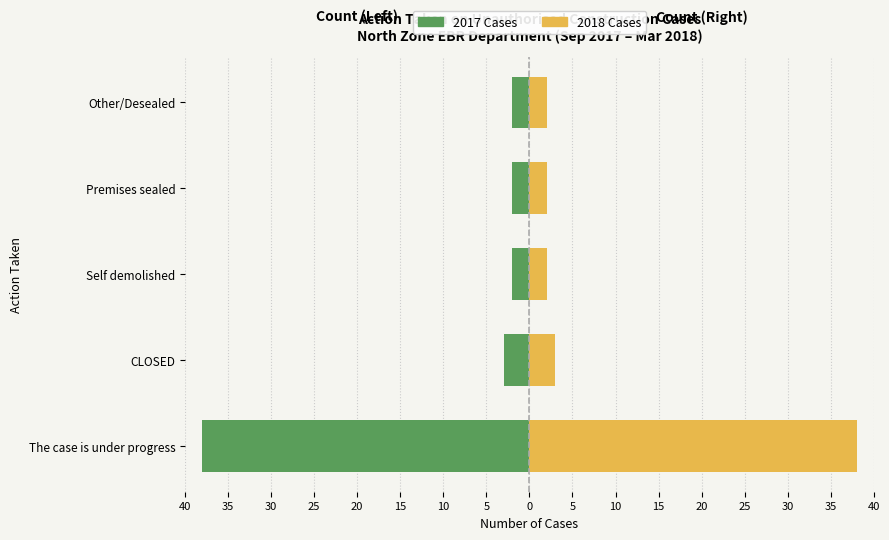

The value of 2018 Cases at The case is under progress is 54. True or false?

False